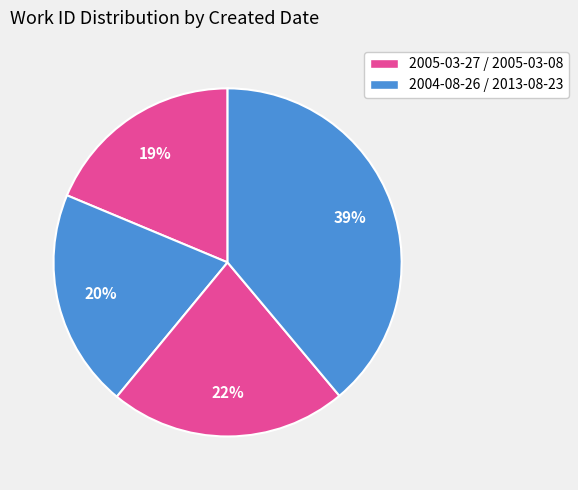

Count the number of slices in the pie.

4